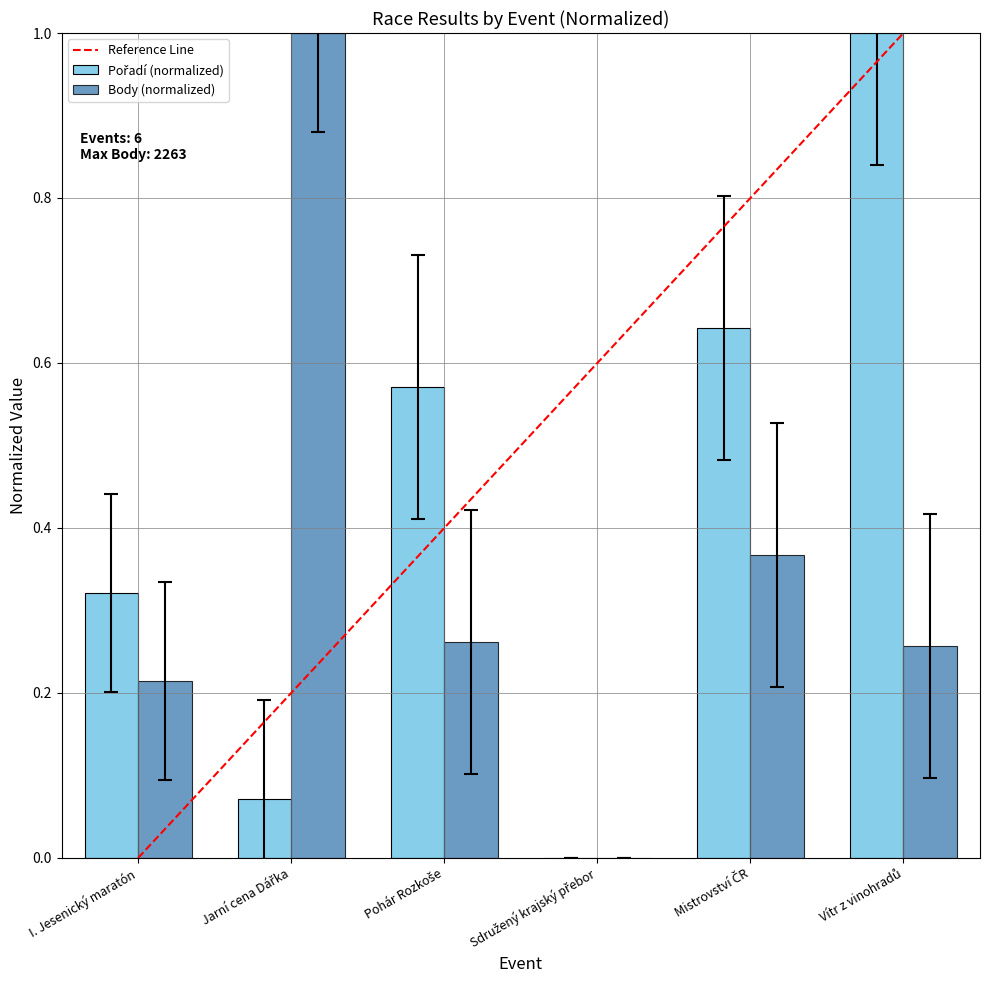

Where is Pořadí nearest to the value 0?

Sdružený krajský přebor